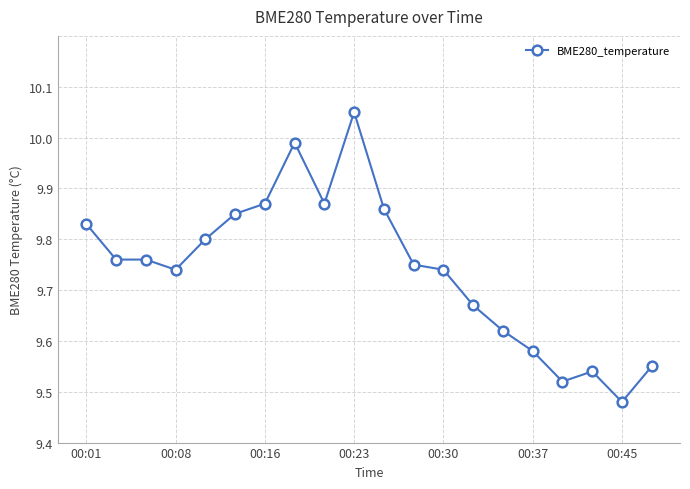

Does the chart have visible grid lines?

Yes